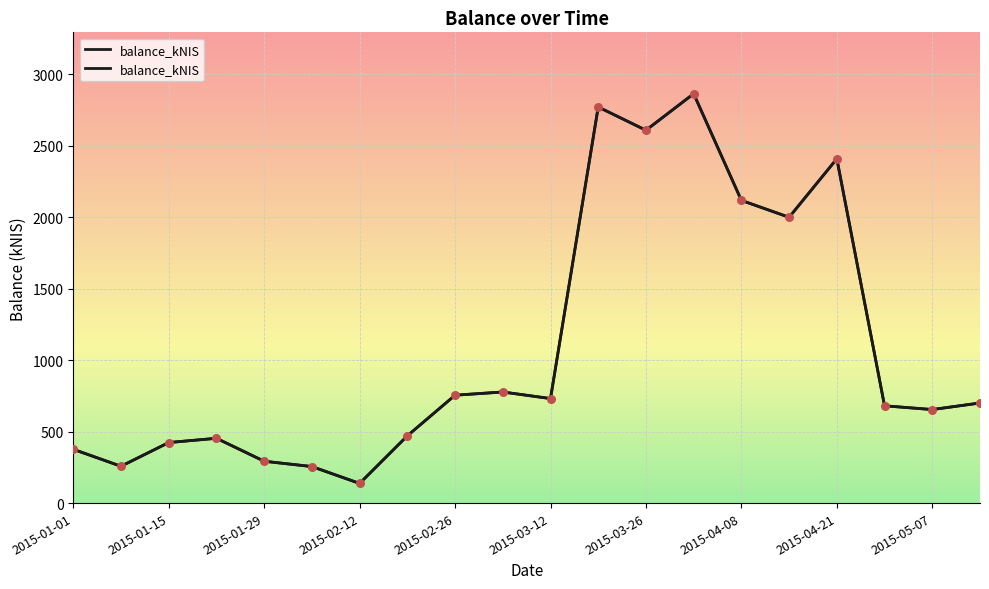

What is the ratio of the value at 2015-02-12 to the value at 2015-03-04?

0.2